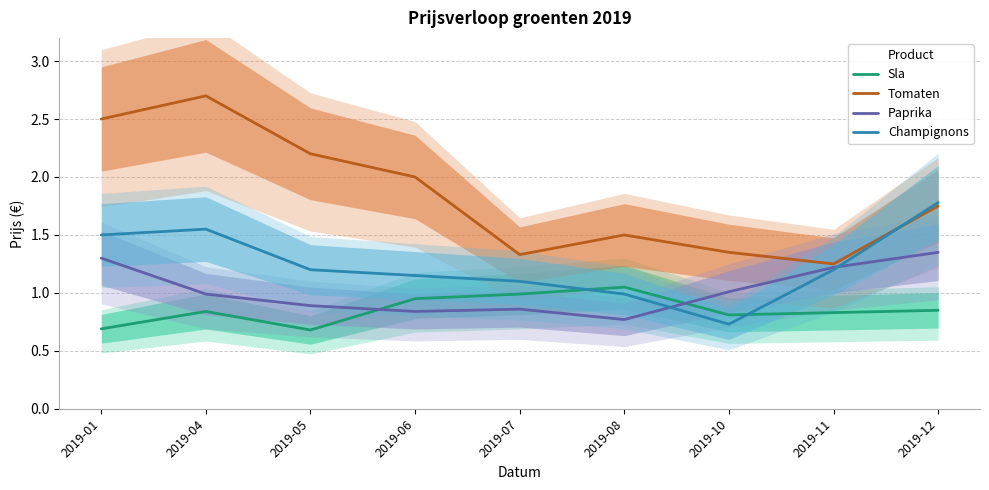

Which series changed the most between 2019-08 and 2019-11?

Paprika